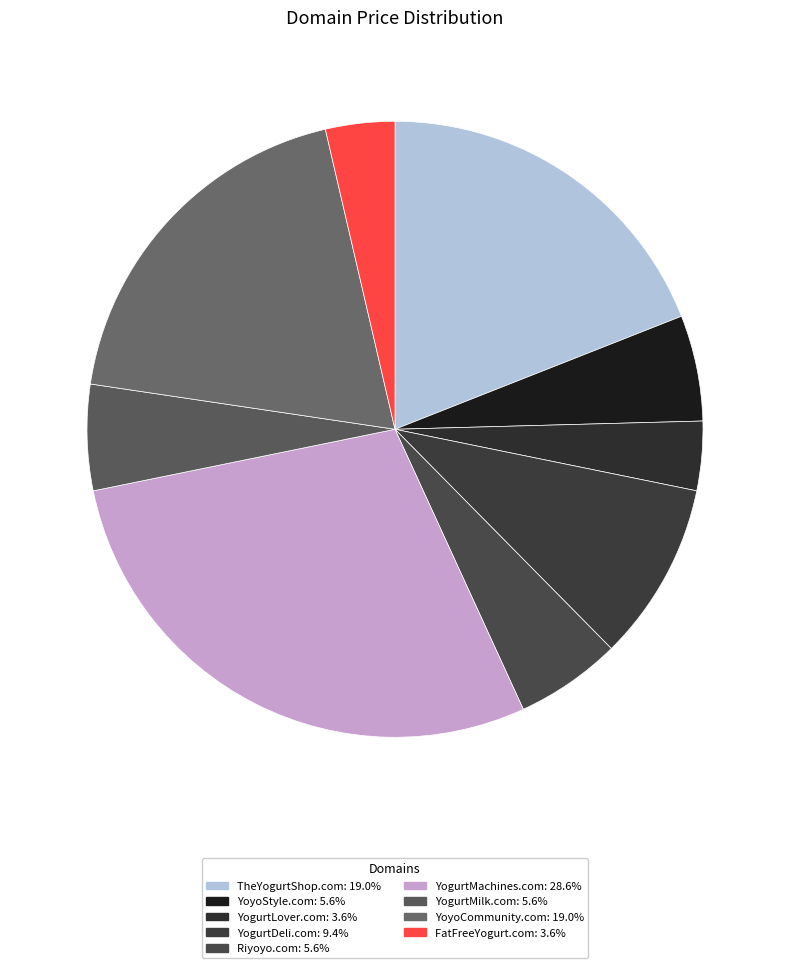

To the nearest percent, what percentage of the pie is YogurtLover.com?

4%